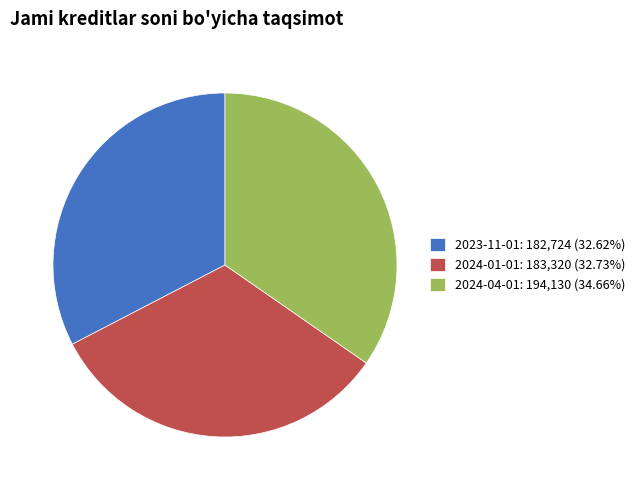

Is there a majority slice in this chart?

No